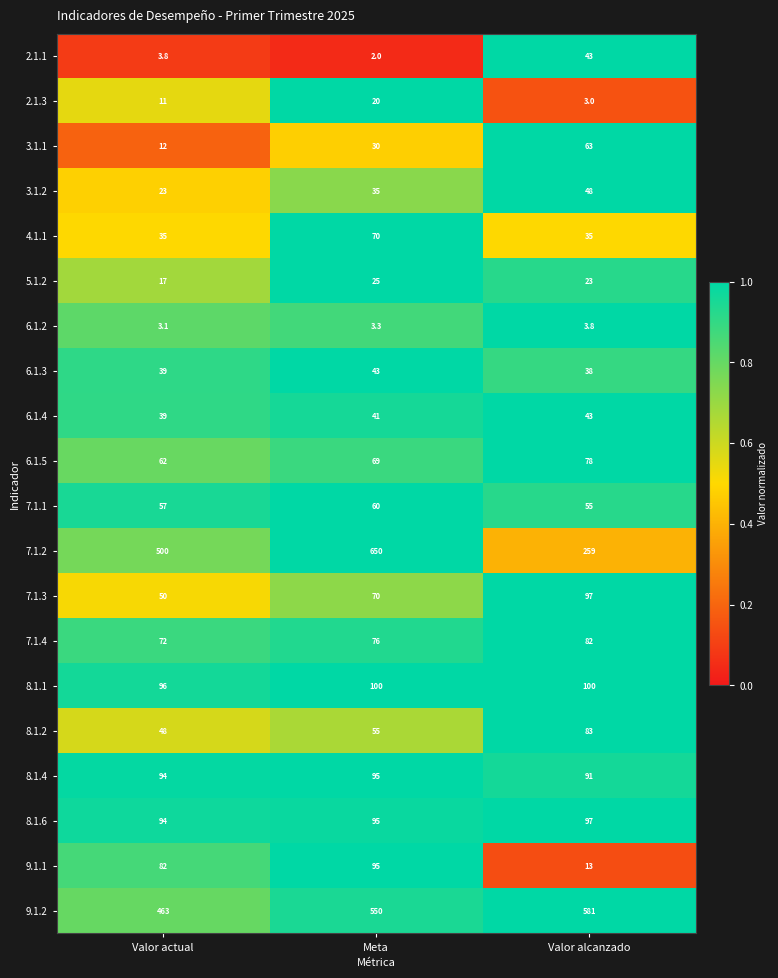

What is the minimum value for 2.1.1?

2.0